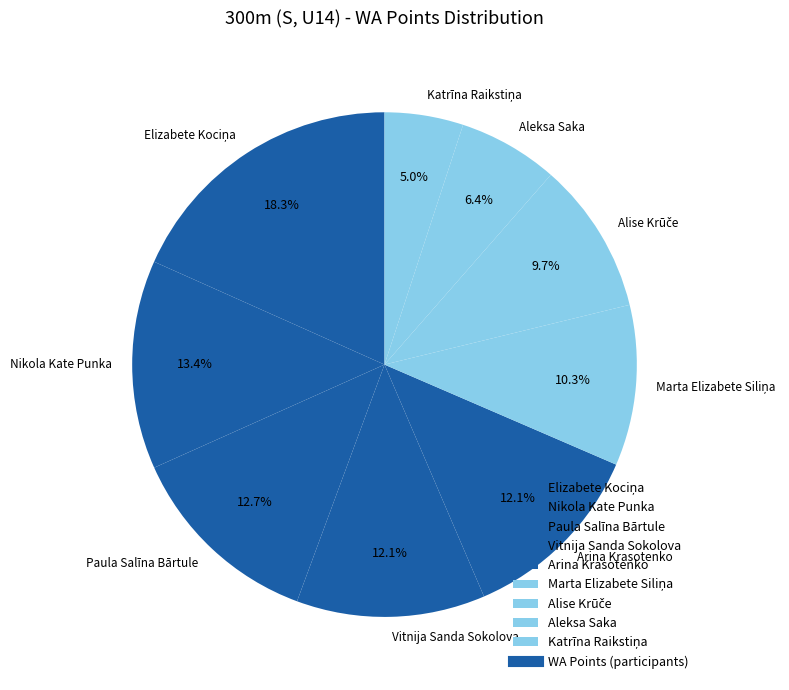

What is the total percentage of Vitnija Sanda Sokolova and Aleksa Saka?

18.5%